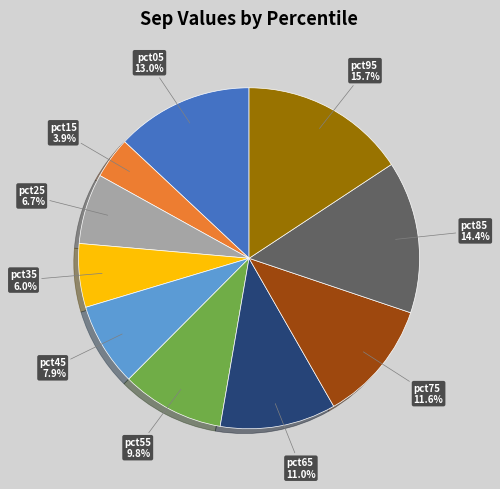

Combined, what portion of the pie is pct25 and pct65?

17.7%